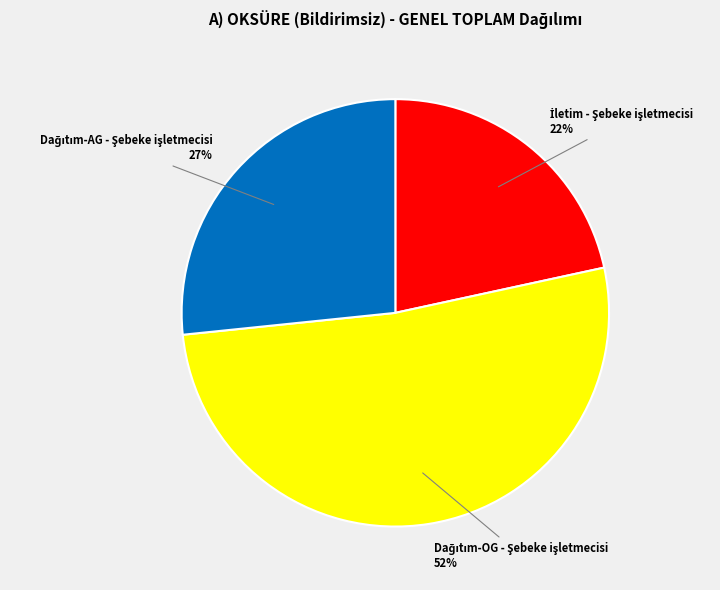

To the nearest percent, what is the difference between the largest and smallest slice percentages?

30%